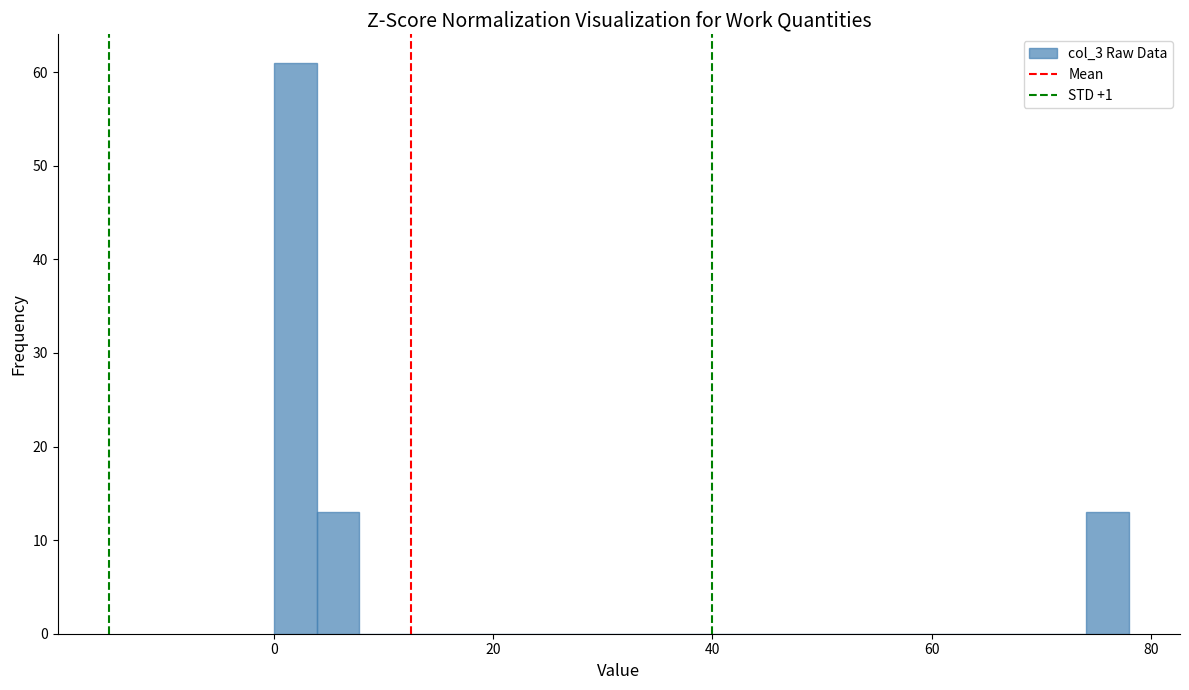

Around what value on the x-axis is the tallest bar? Give the approximate position of its centre, as read against the axis.

2